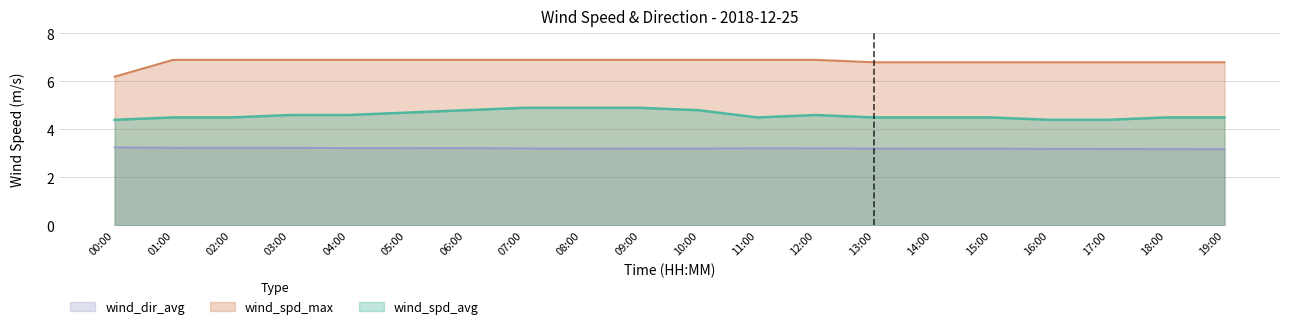

What is the label of the 2nd point from the right?

18:00